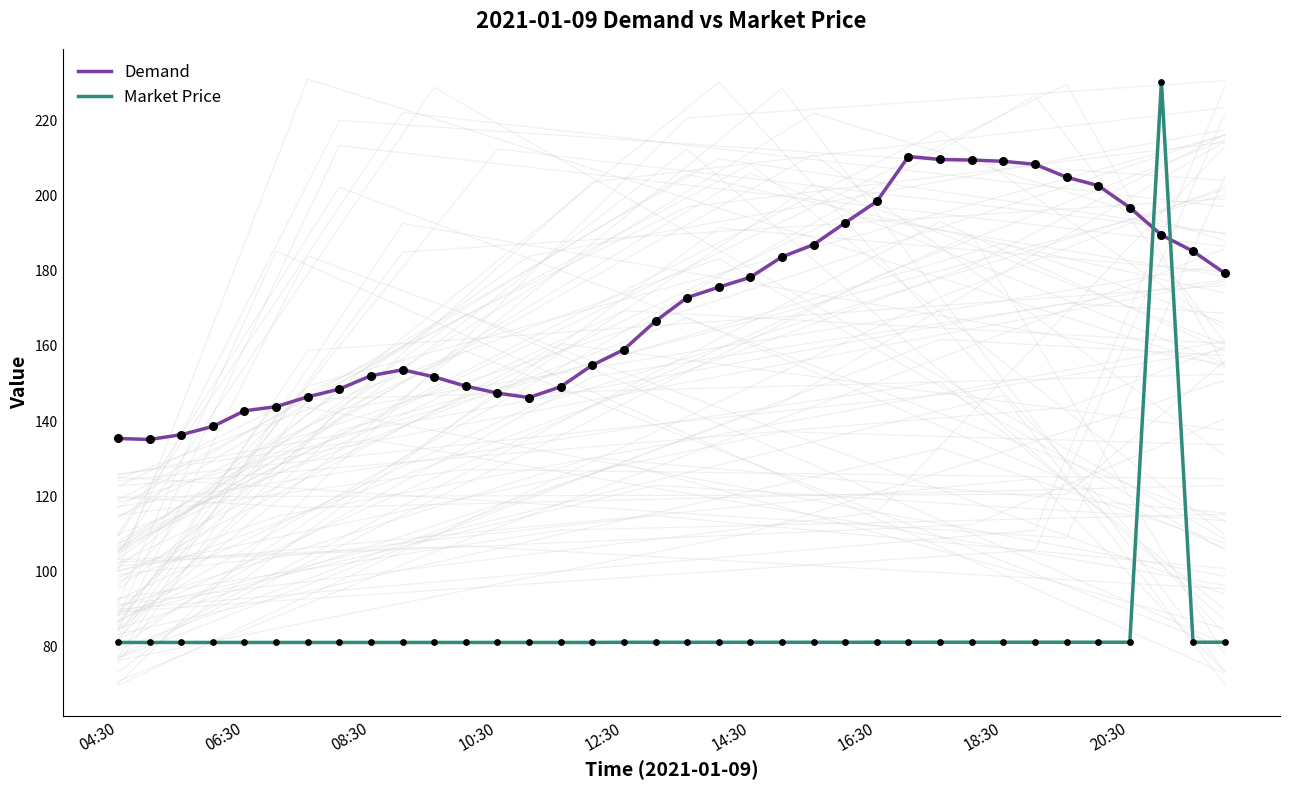

True or false: Demand and Market Price intersect in this chart.

True